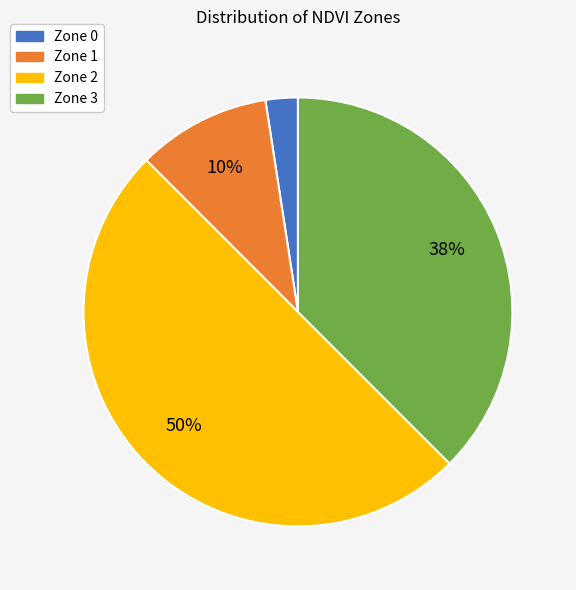

What is the largest slice in the pie chart?

Zone 2